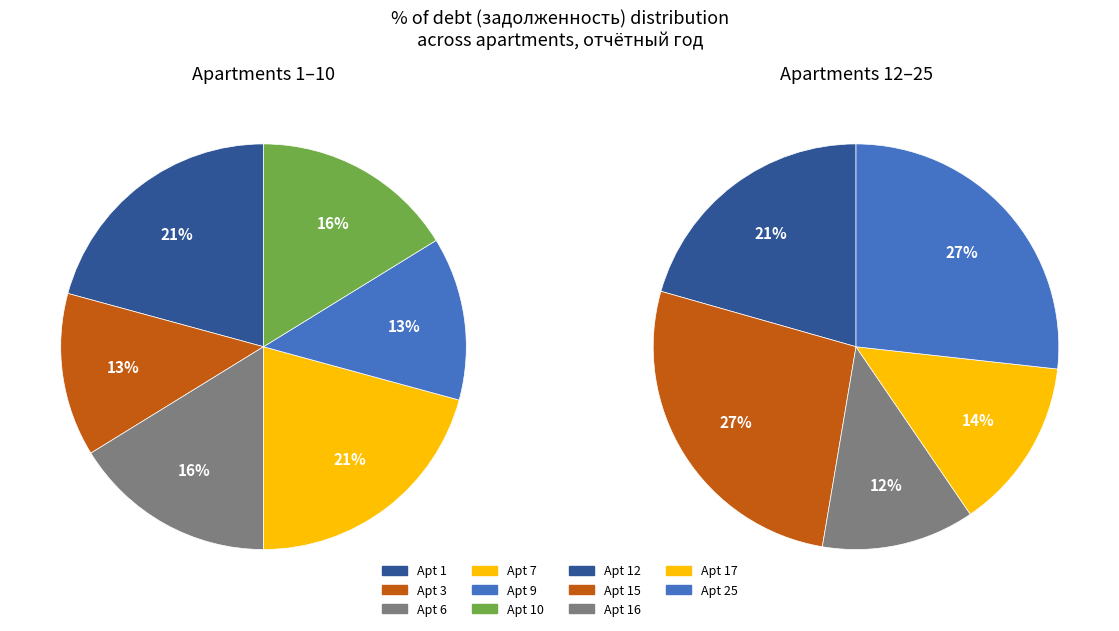

Is 12 the majority of the pie?

No